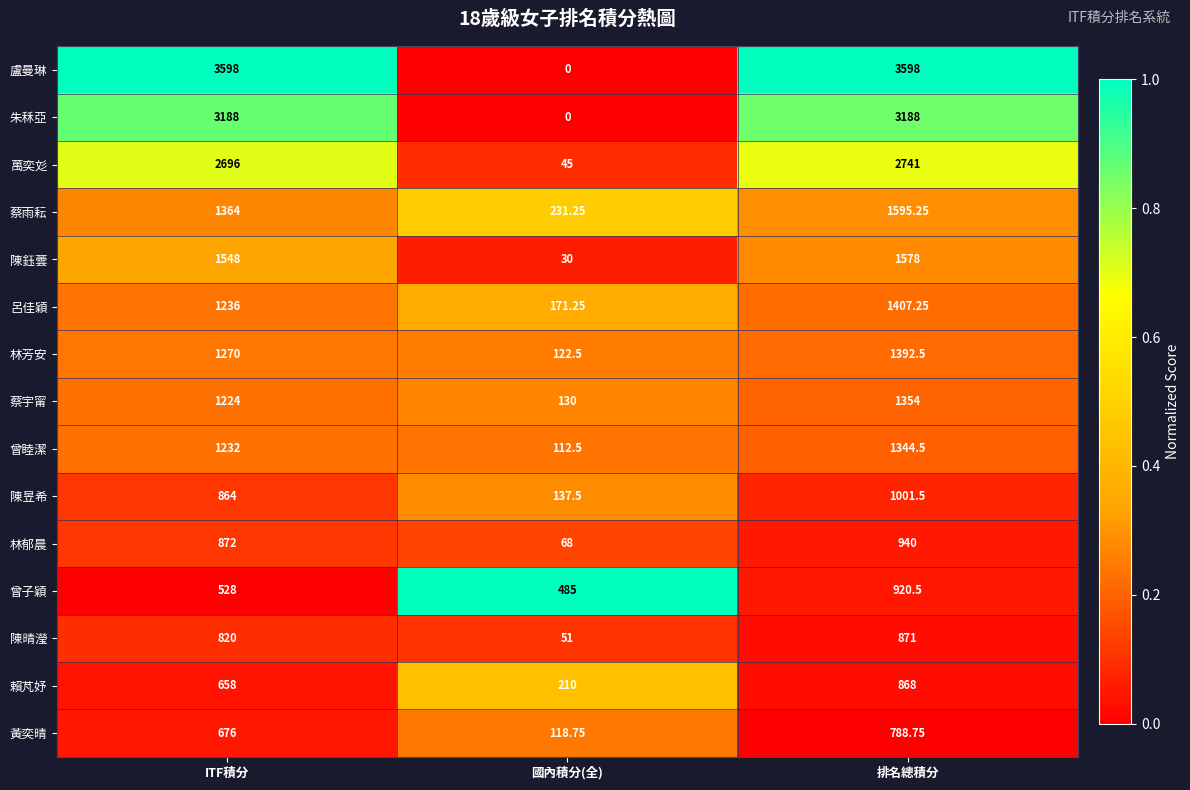

Where is 林郁晨 nearest to the value 504?

ITF積分